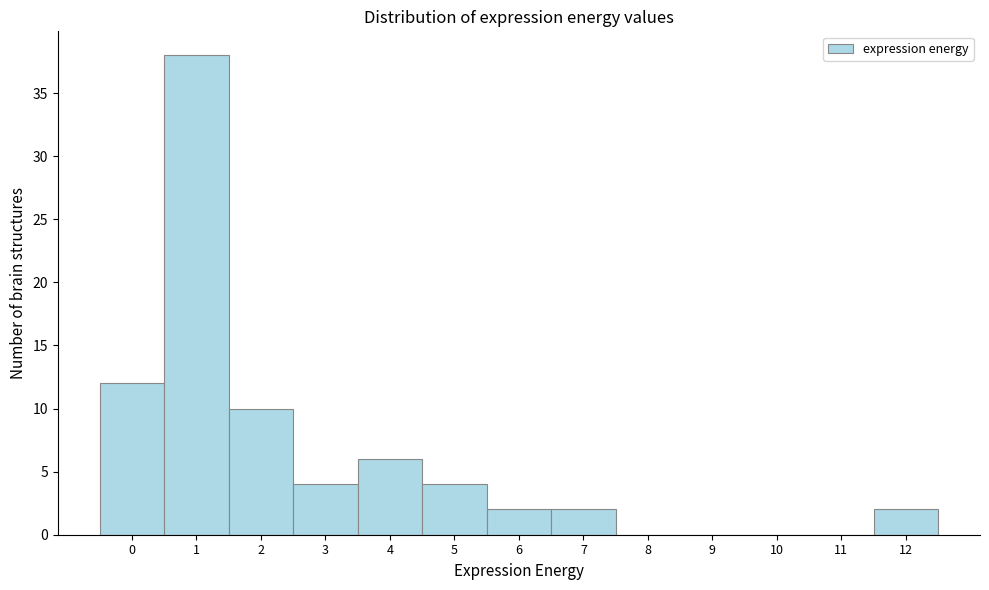

Reading left to right, what are all the values shown in this chart?

0=12	1=38	2=10	3=4	4=6	5=4	6=2	7=2	8=0	9=0	10=0	11=0	12=2